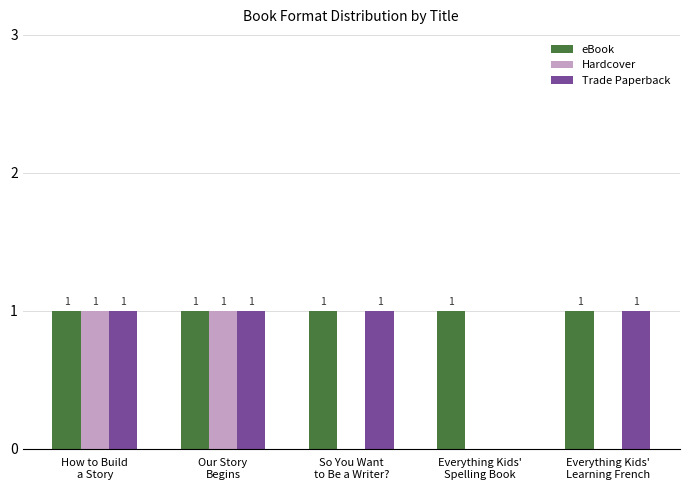

What is the sum of the eBook values at Everything Kids'
Spelling Book and So You Want
to Be a Writer??

2